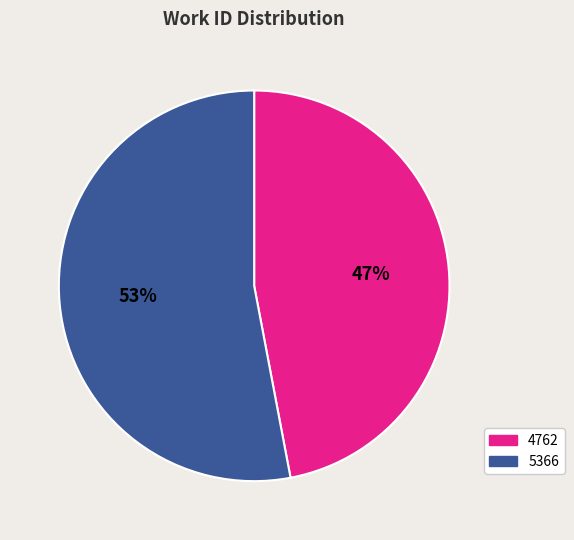

To the nearest percent, what is the combined percentage of 5366 and 4762?

100%